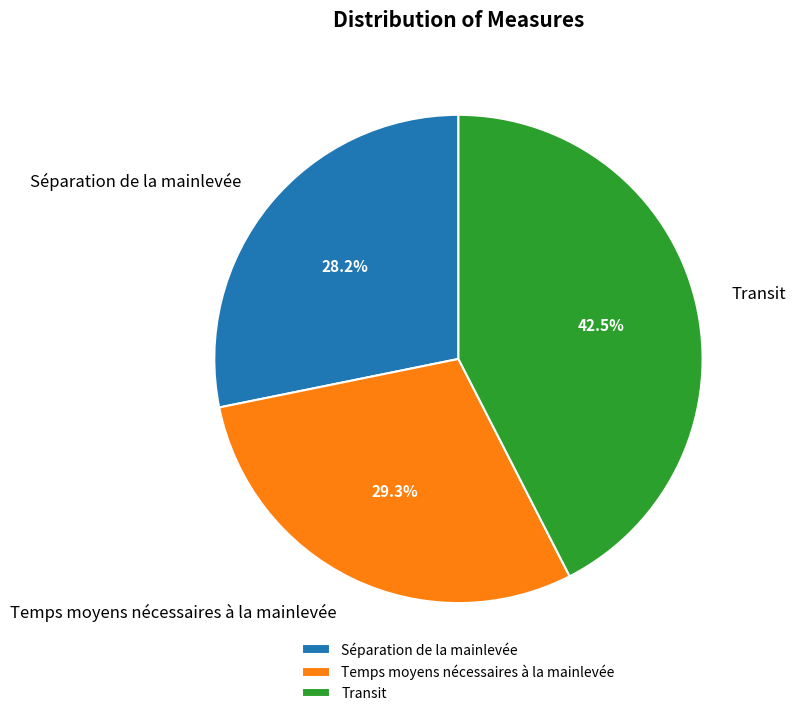

Is the sum of Transit and Séparation de la mainlevée greater than half?

Yes